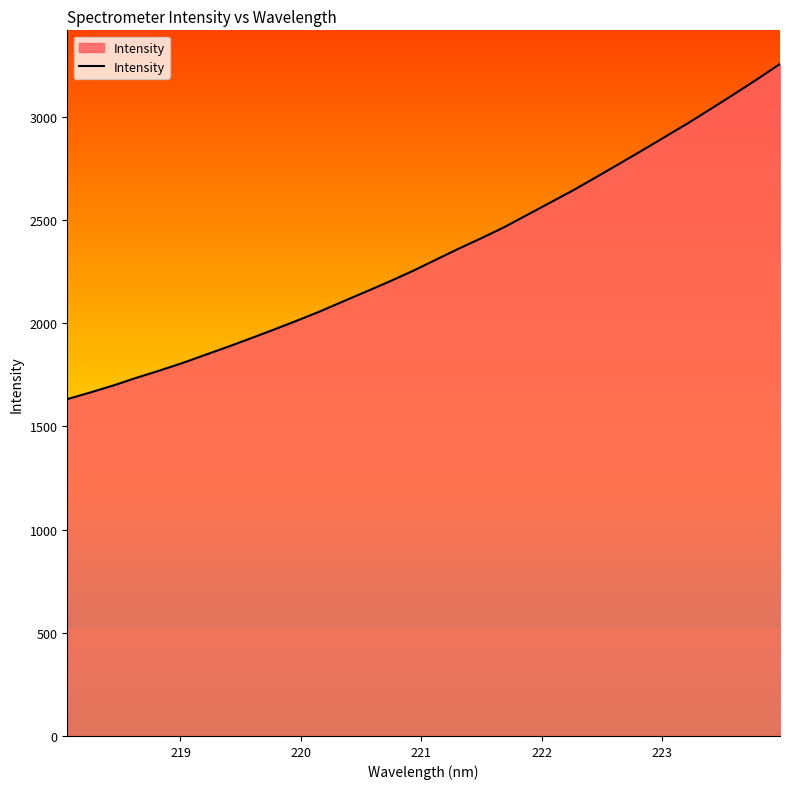

What is the difference between the maximum and minimum values?

1623.7